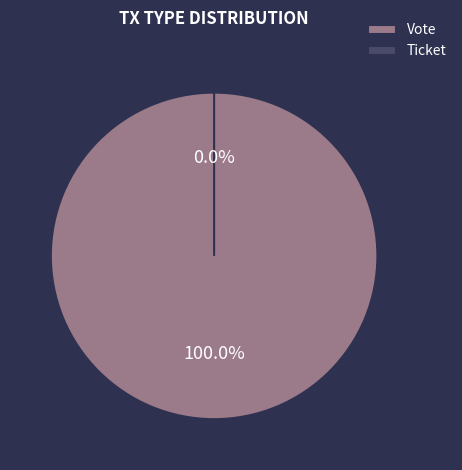

Does Ticket account for over 50% of the chart?

No